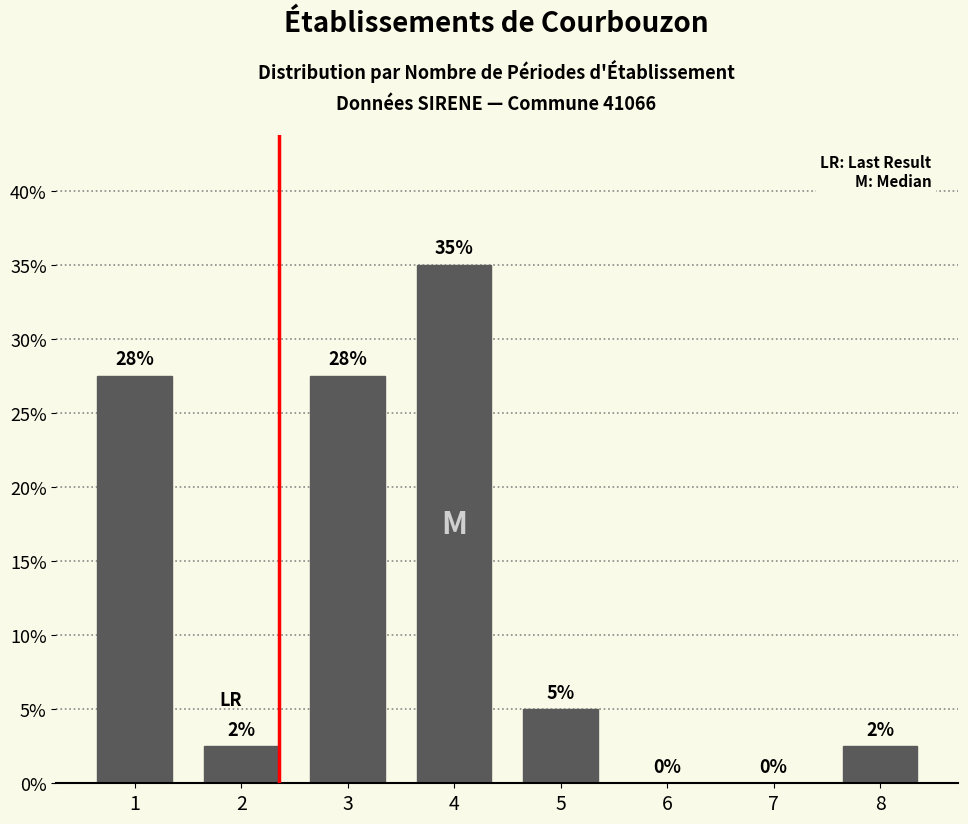

Which category has the highest value across all series?

4